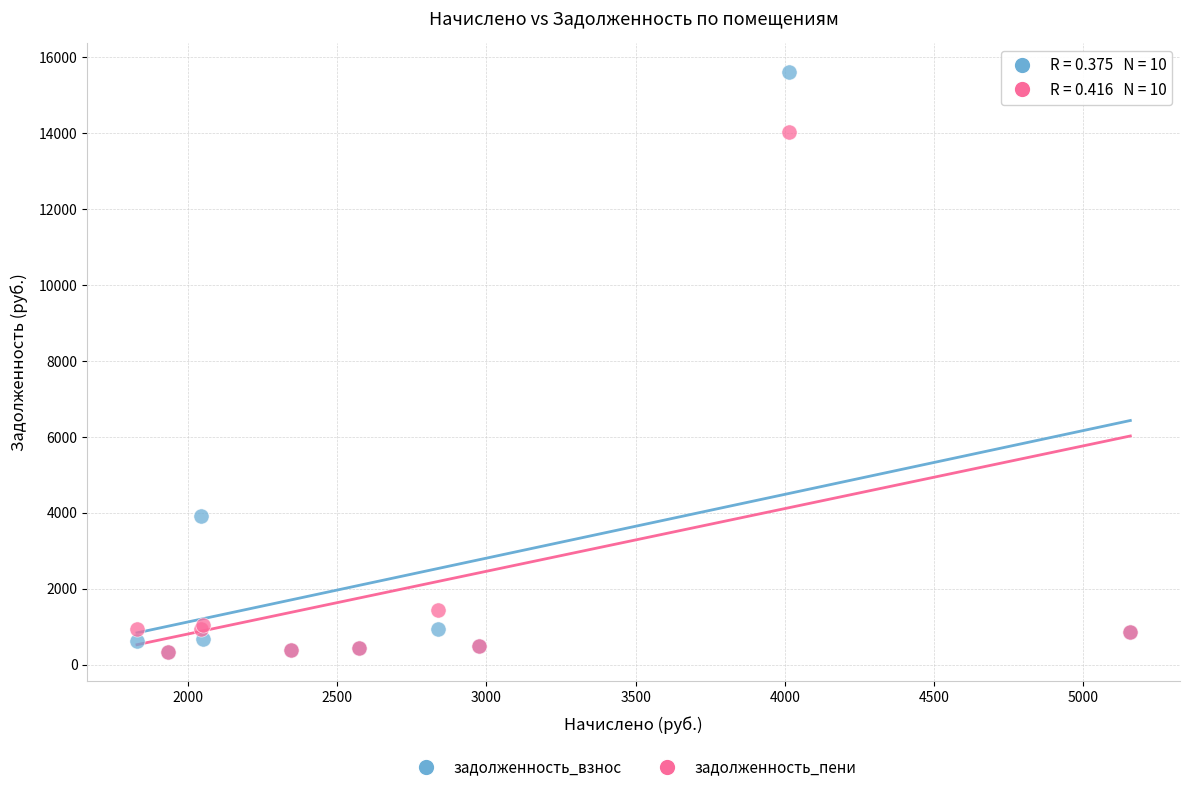

In the задолженность_взнос series, what Y value is closest to 7964?

3919.8